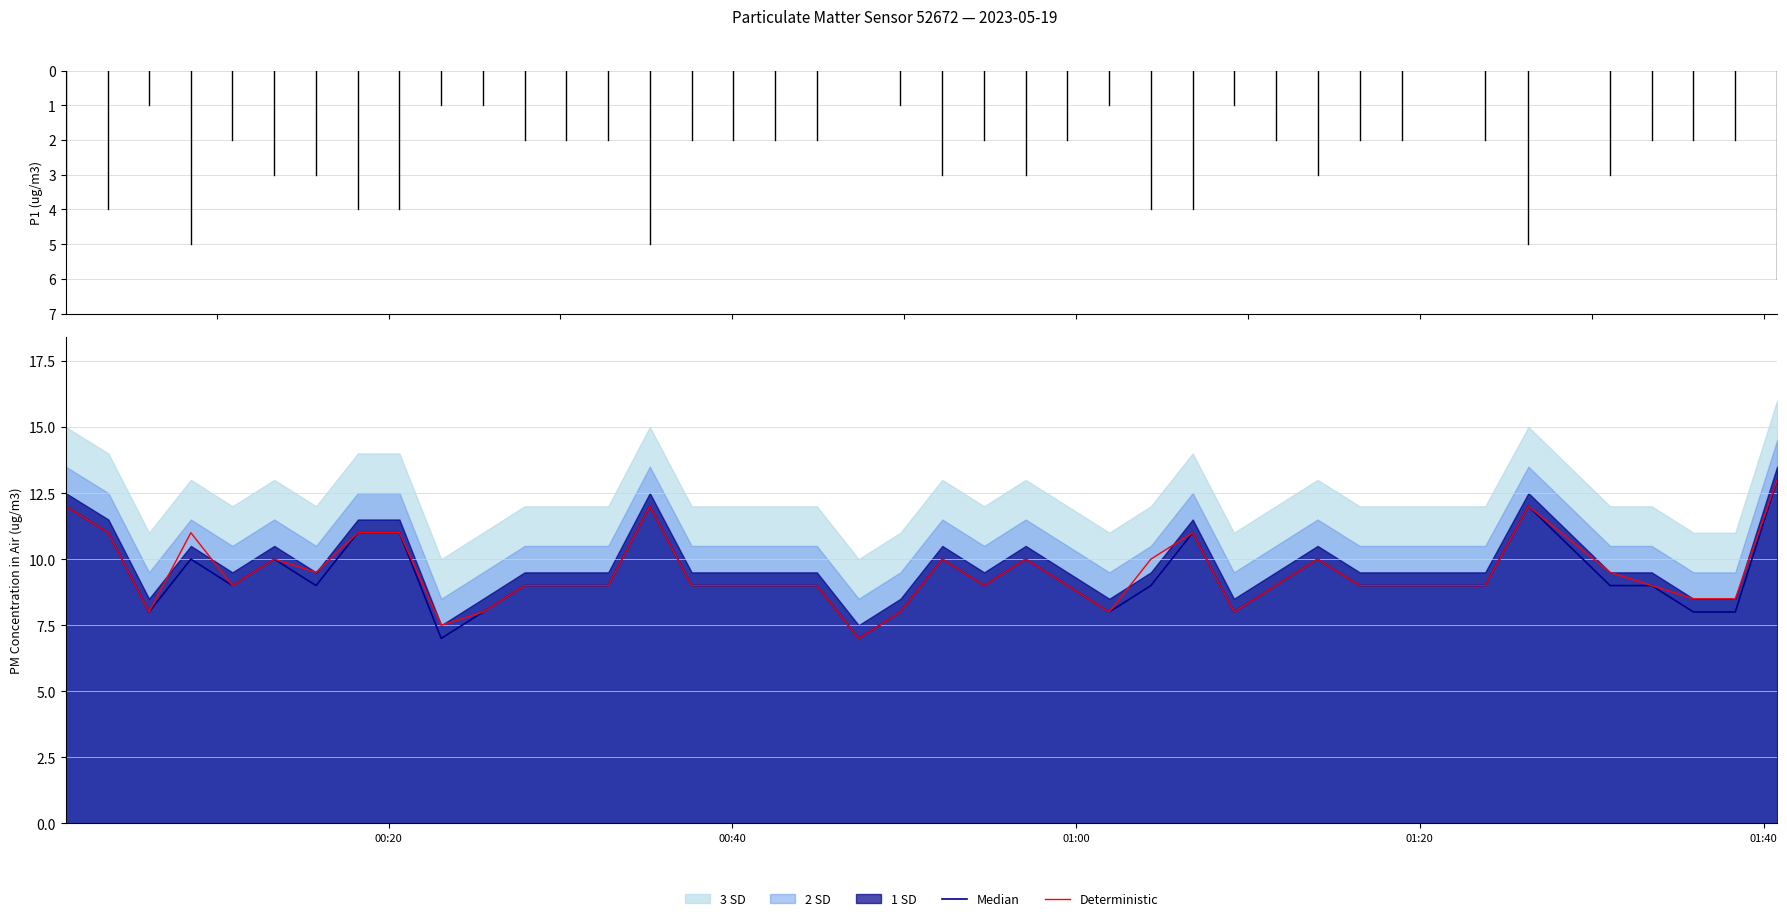

What is the maximum value for Deterministic?

13.0